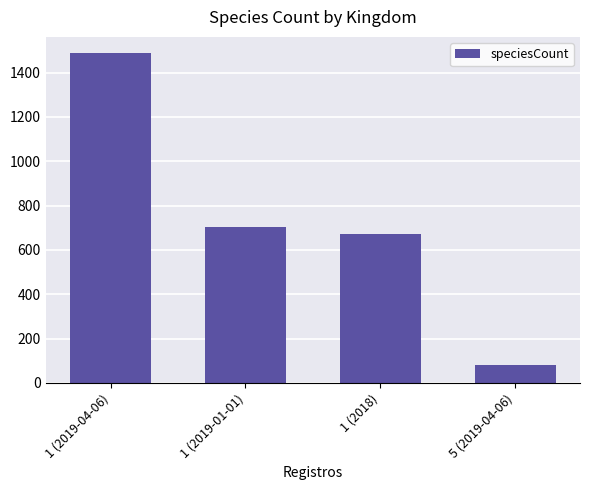

What is the ratio of the value at 1 (2019-04-06) to the value at 1 (2019-01-01)?

2.1